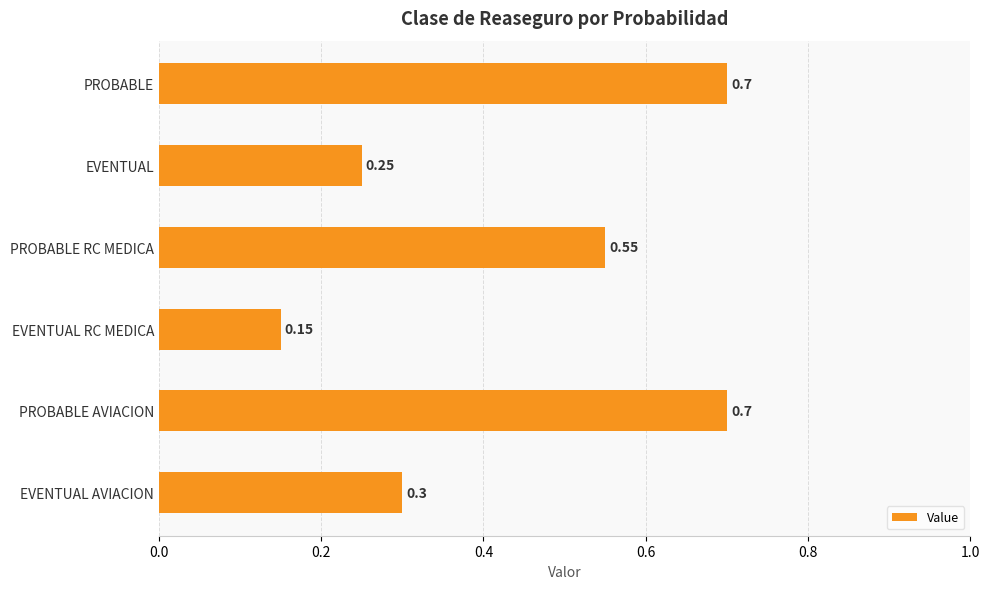

What is the greatest value displayed?

0.7